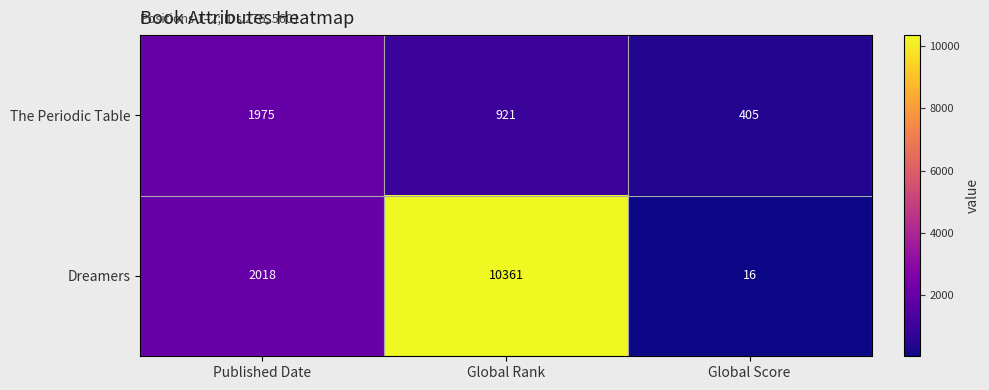

What value does the Dreamers series have at Published Date, to the nearest 100?

2000